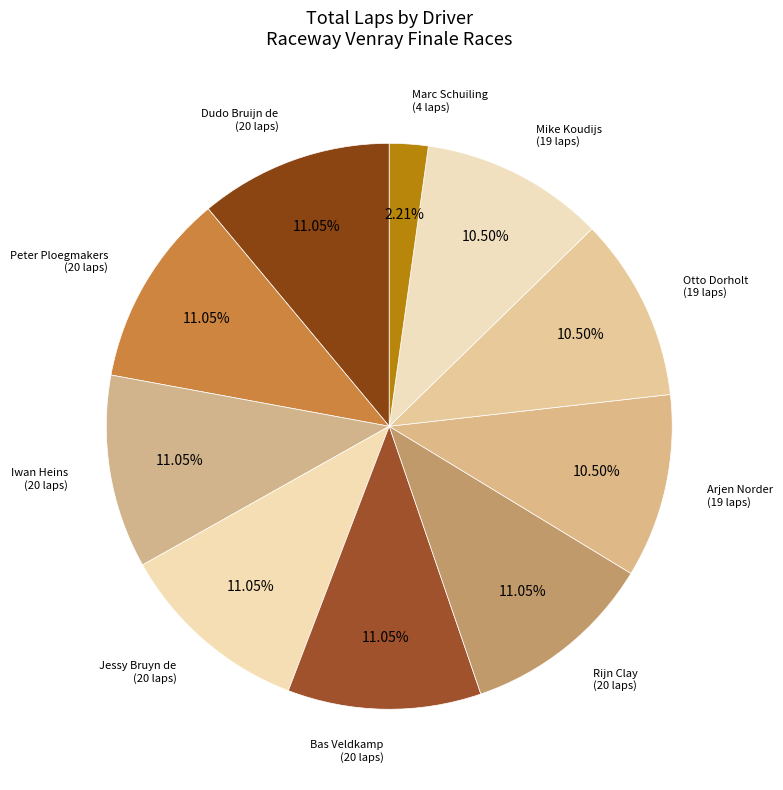

To the nearest percent, what is the difference between the largest and smallest slice percentages?

9%